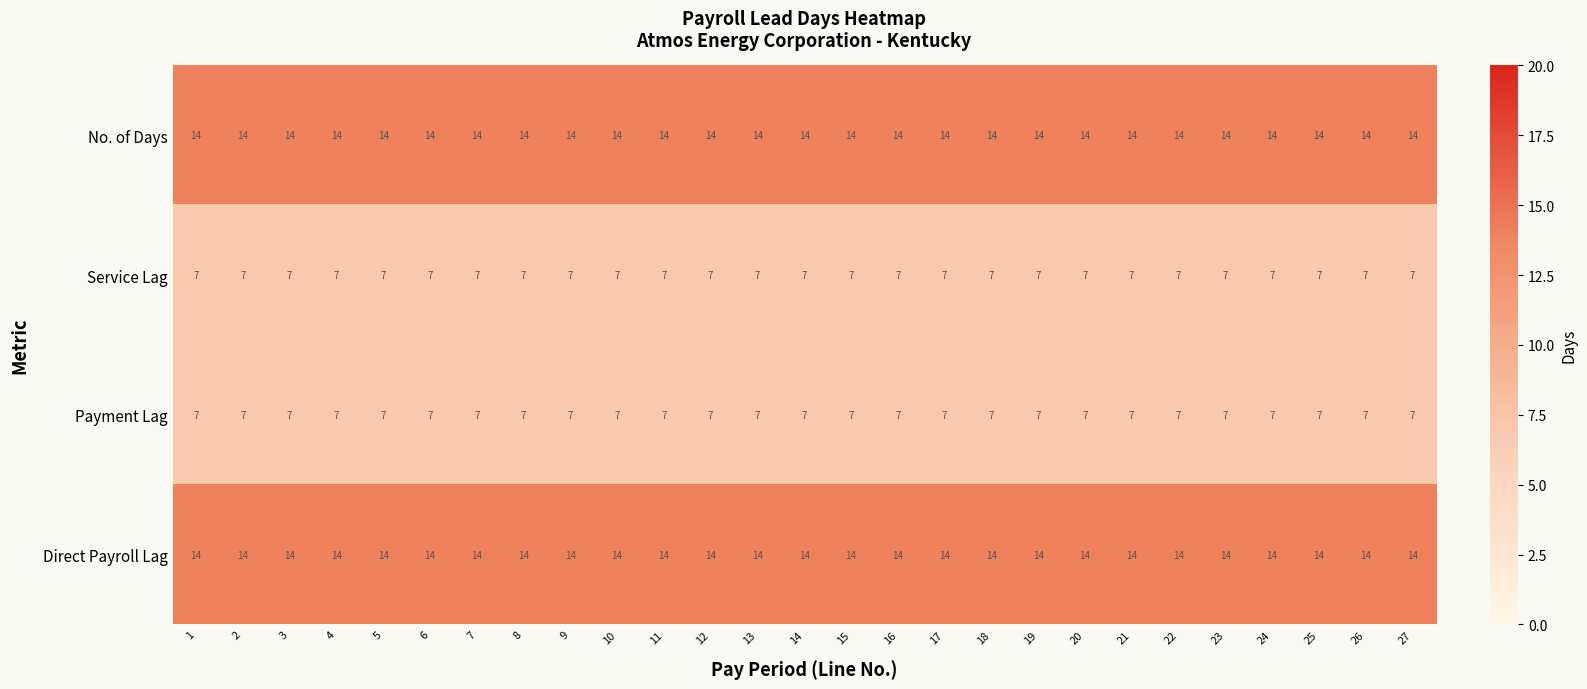

At how many categories does at least one series exceed 10?

27